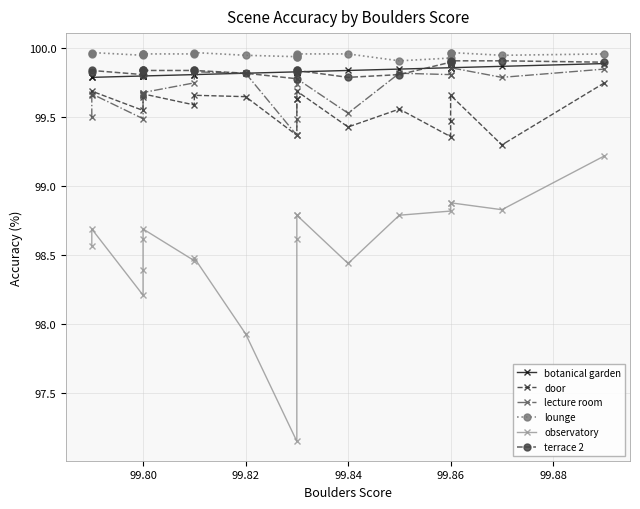

The lecture room series shows 36.5 at 99.86. True or false?

False